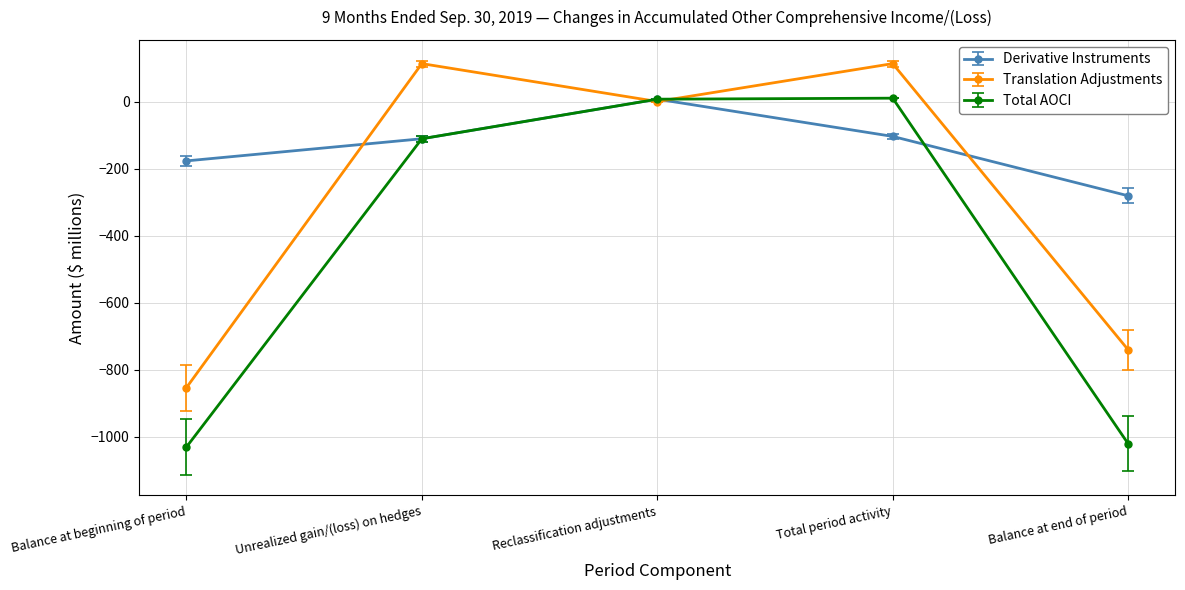

Rank the series at Balance at end of period from lowest to highest value.

Total AOCI, Translation Adjustments, Derivative Instruments